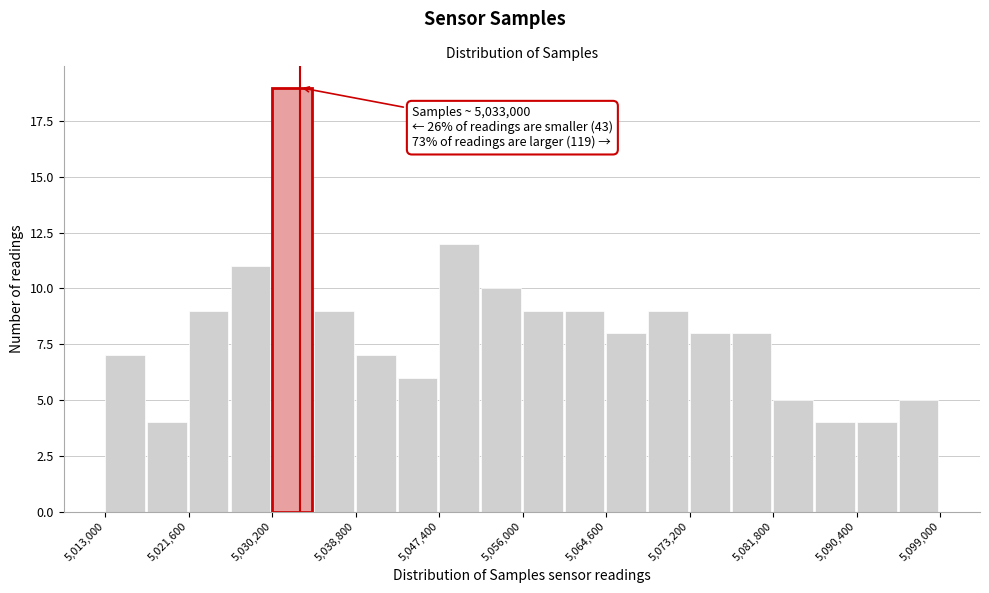

Over which range of the x-axis is the bar tallest?

5030200 to 5034500